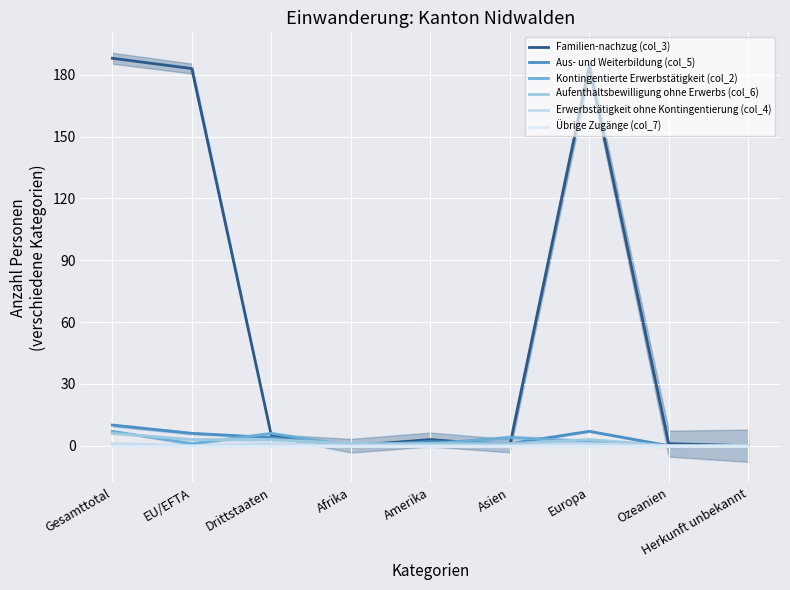

Which series has the widest spread of values?

Familien-nachzug (col_3)